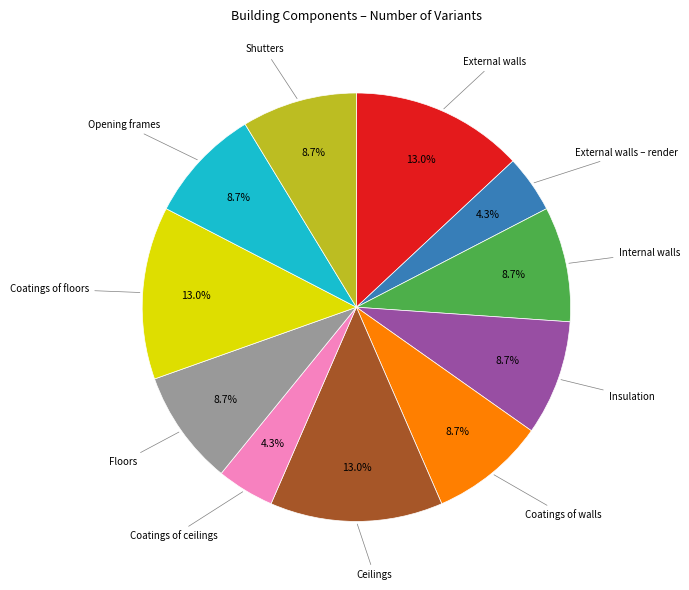

How many slices are in this pie chart?

11